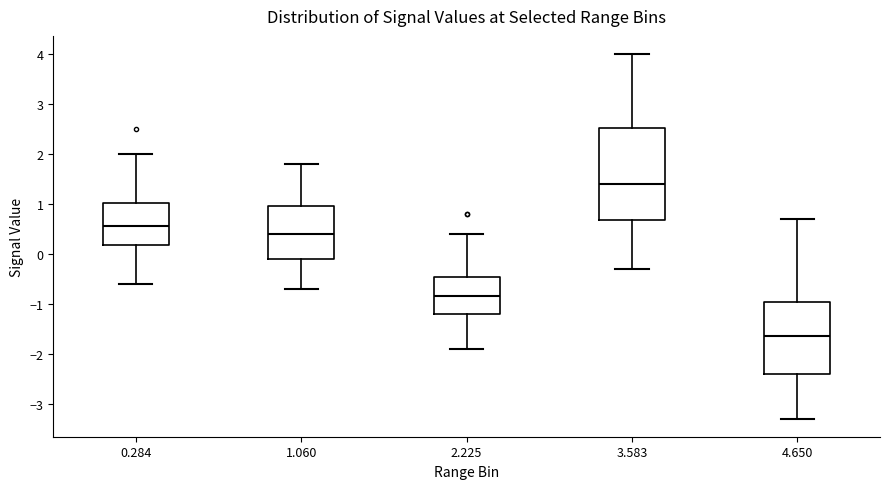

Where does the median line of the box at x = 2.225 sit on the y-axis? The values are not printed on the chart, so give them approximately, as read against the axis.

-0.8